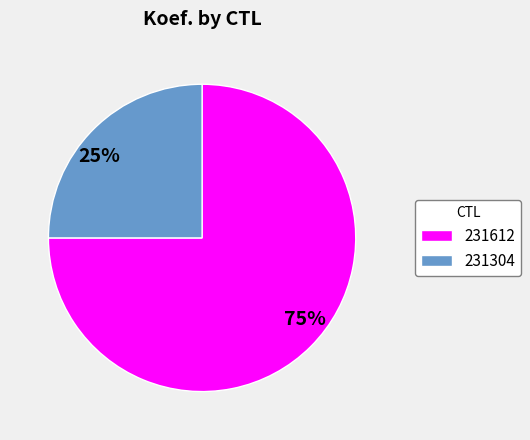

How many segments does this pie chart have?

2